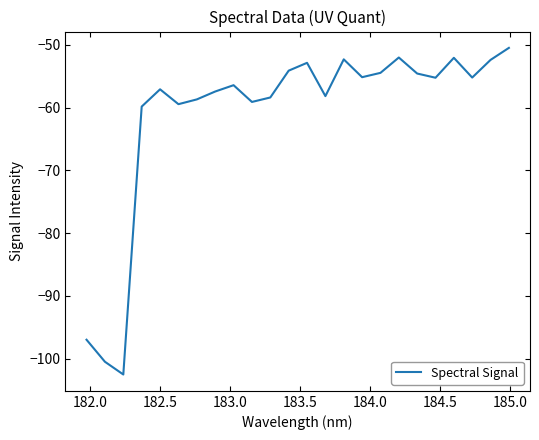

Does the chart have visible grid lines?

No